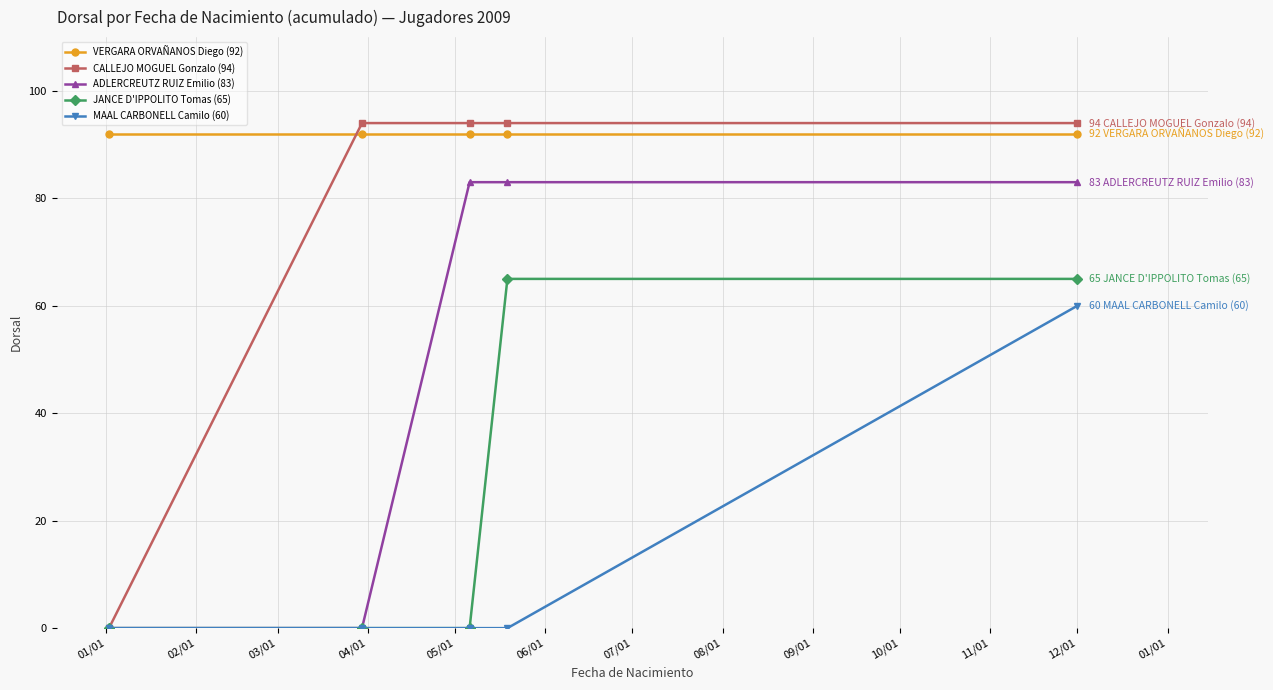

Reading left to right, extract all data points from this chart.

VERGARA ORVAÑANOS Diego (92): 92	92	92	92	92
CALLEJO MOGUEL Gonzalo (94): 0	94	94	94	94
ADLERCREUTZ RUIZ Emilio (83): 0	0	83	83	83
JANCE D'IPPOLITO Tomas (65): 0	0	0	65	65
MAAL CARBONELL Camilo (60): 0	0	0	0	60